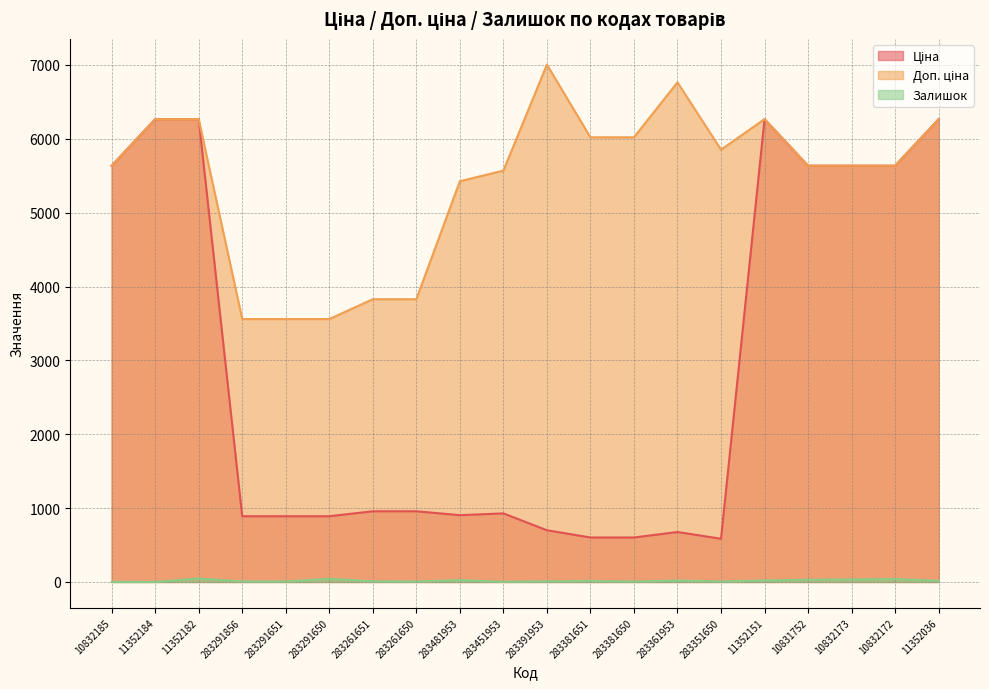

What is the total value across all series at 10832185?

11273.0